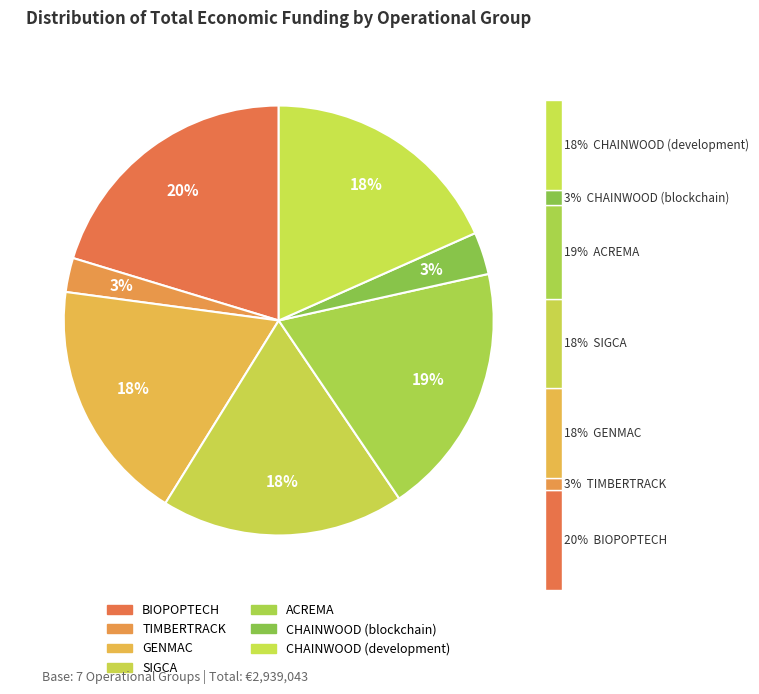

What percentage is NOT represented by BIOPOPTECH?

79.7%